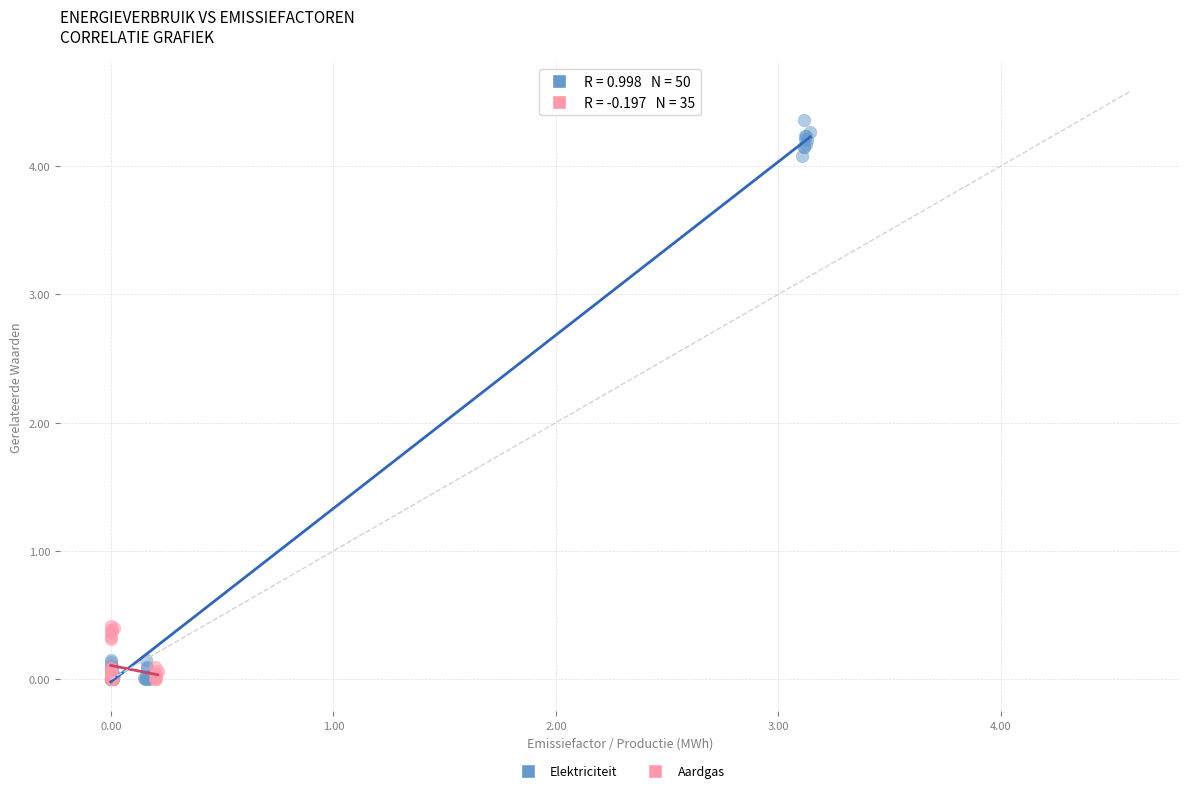

Which series contains the highest Y value?

Elektriciteit